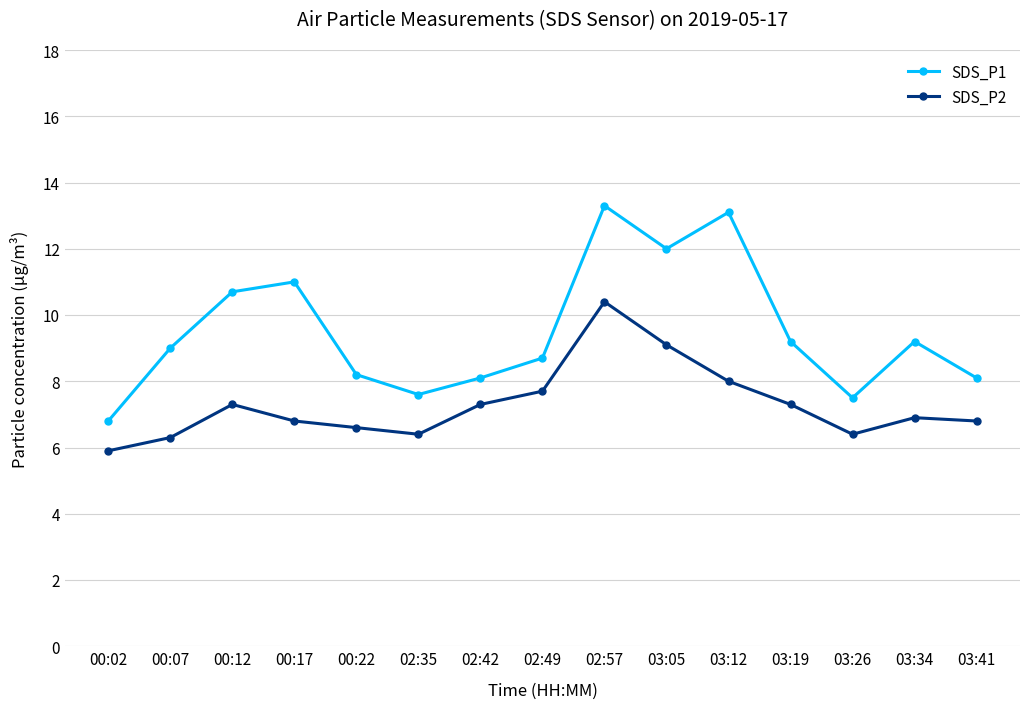

At how many categories does at least one series exceed 8?

12